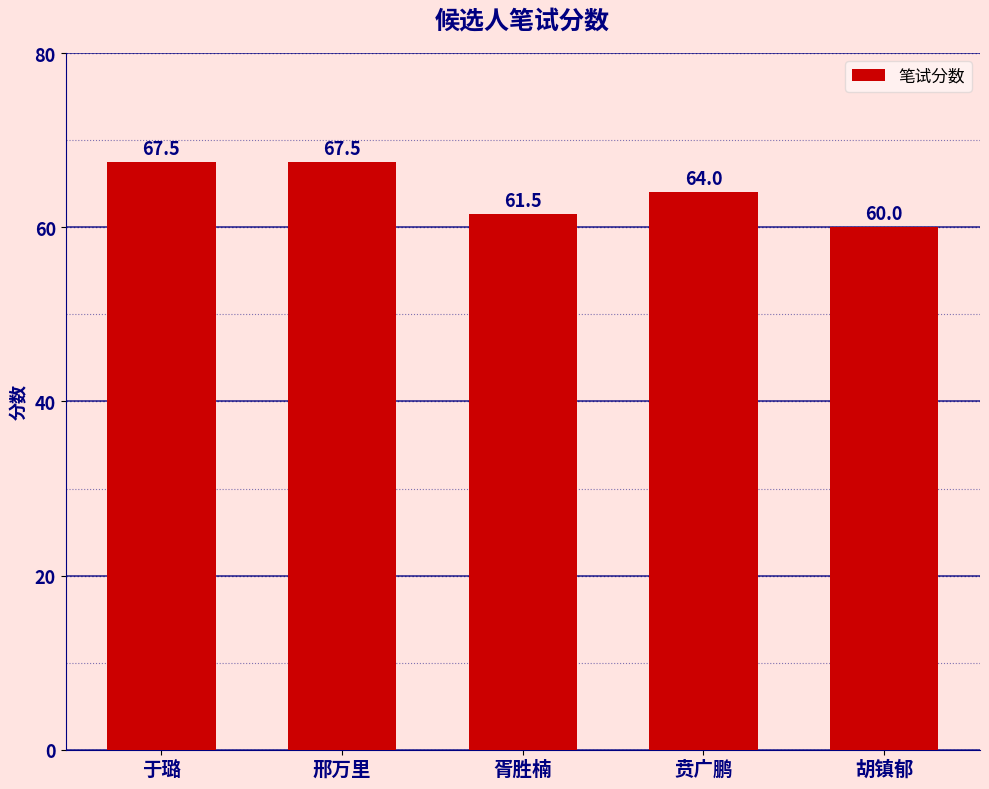

What is the average value?

64.1